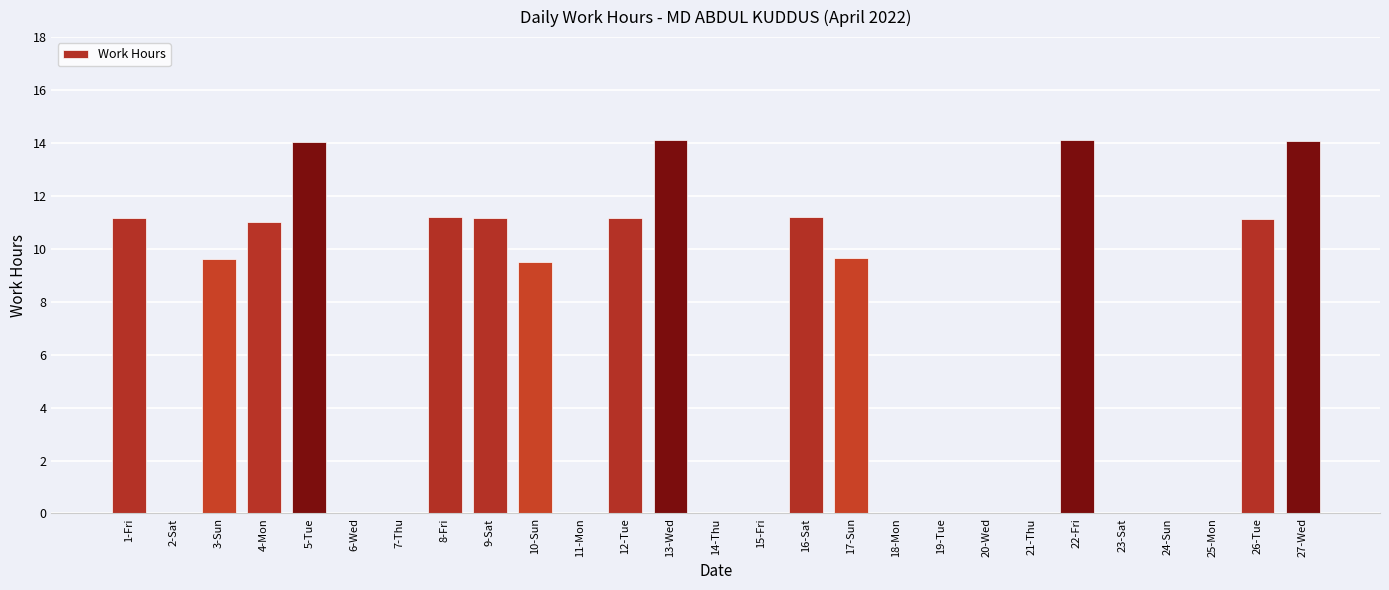

What is the maximum value shown in the chart?

14.1